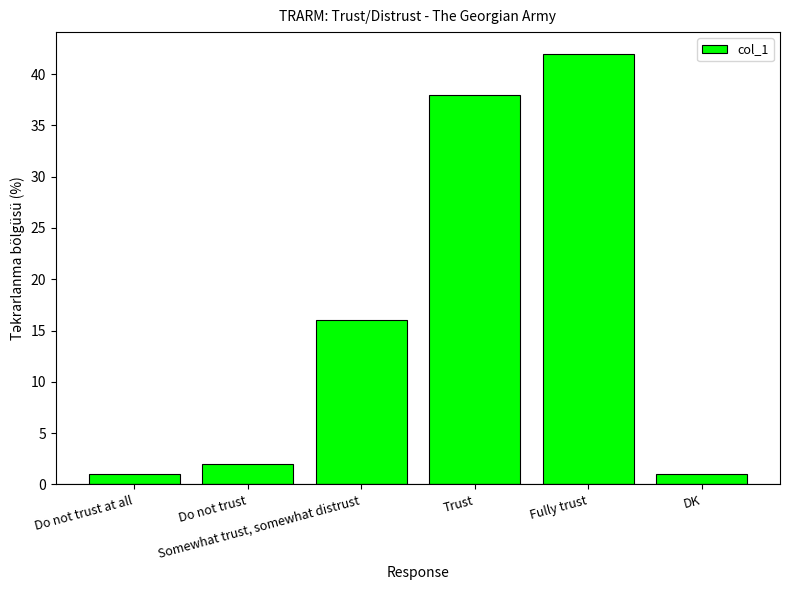

The chart shows a value of 10 at Somewhat trust, somewhat distrust. True or false?

False